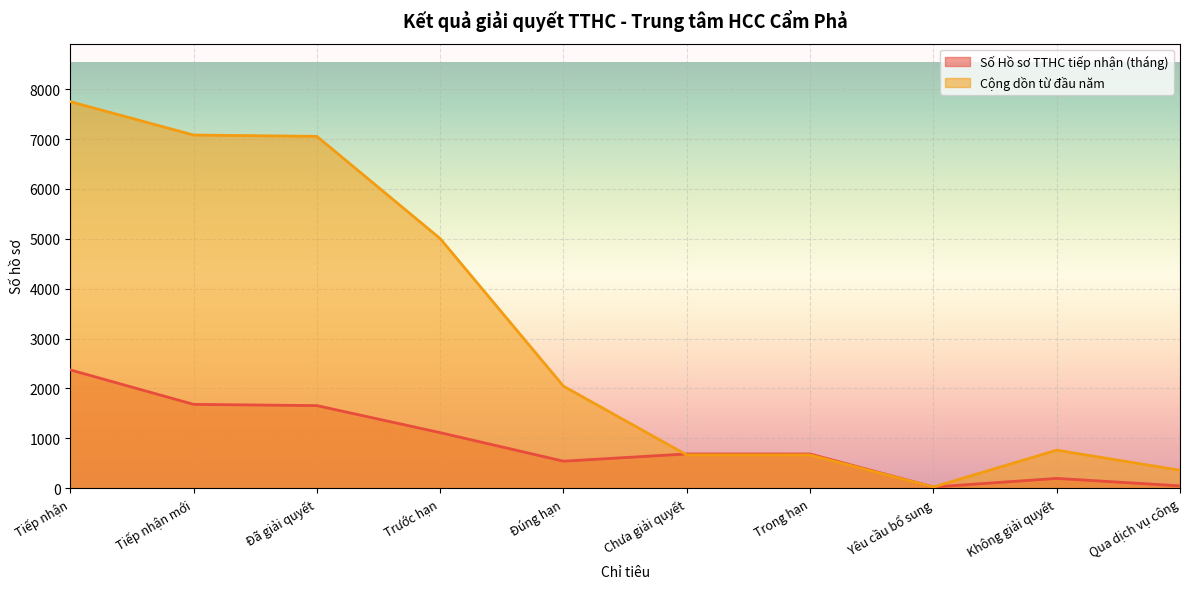

What is the maximum value shown in the chart?

7749